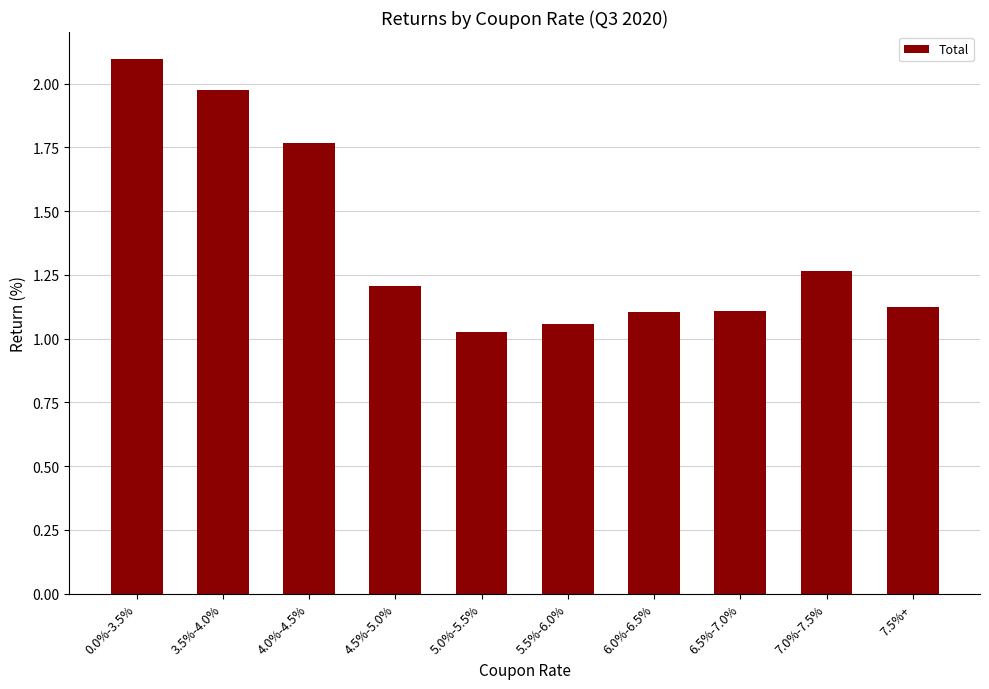

Which category has the lowest value across all series?

5.0%-5.5%